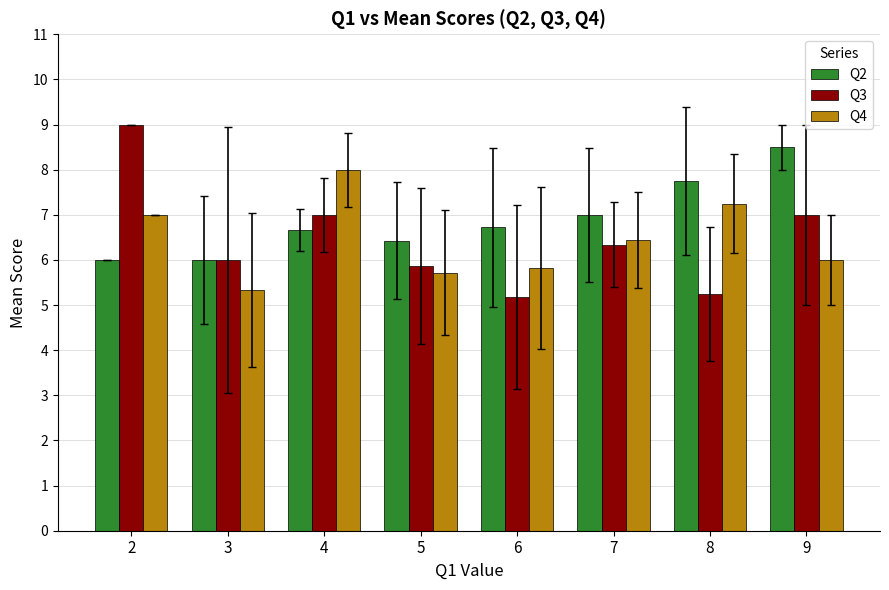

Which category has the highest value across all series?

2